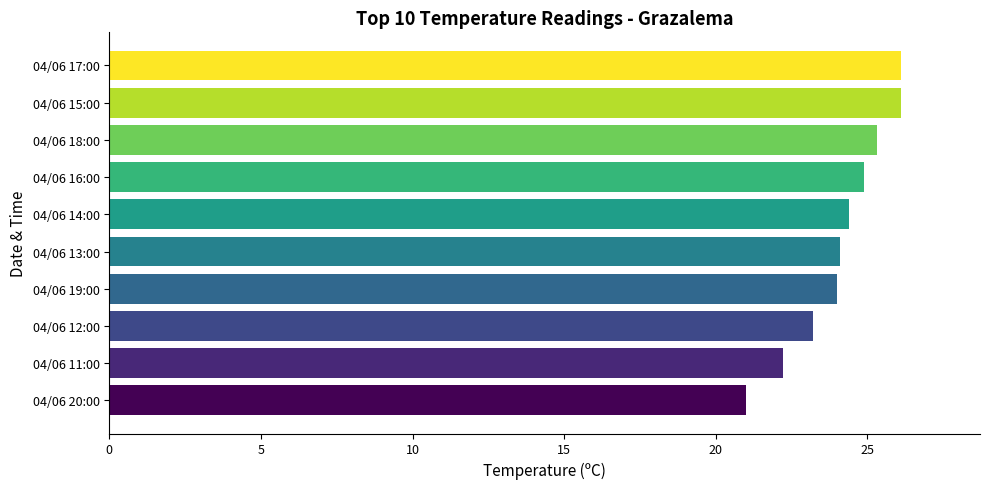

What is the approximate value at 04/06 15:00?

26.1